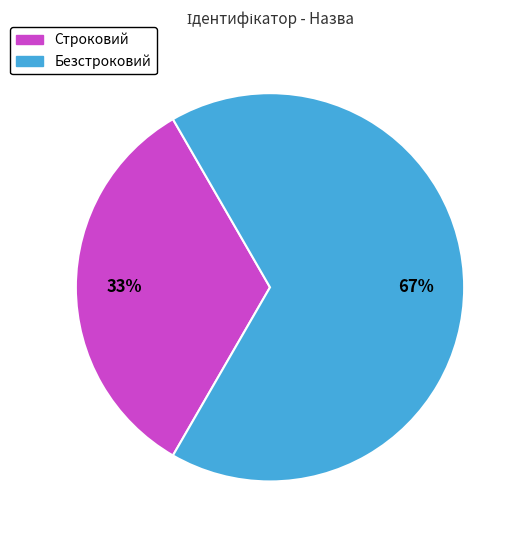

Is Безстроковий the majority of the pie?

Yes